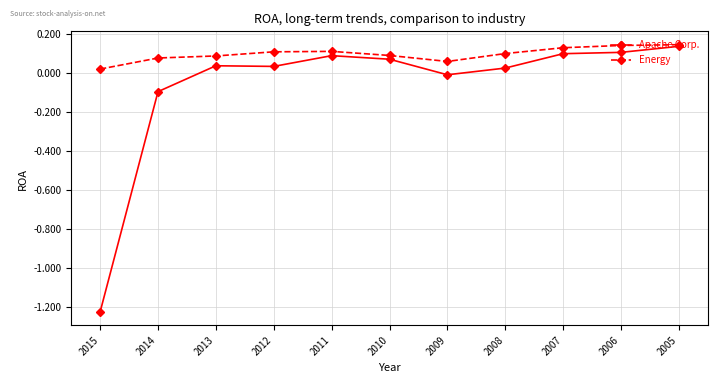

Which category has the lowest value in the Energy series?

2015